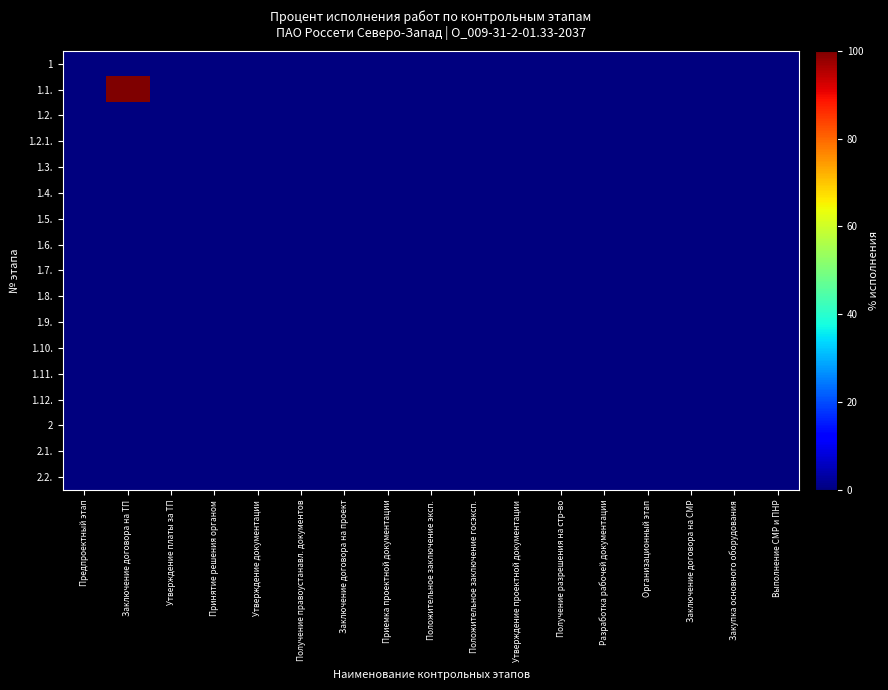

Reading right to left, extract all data points from this chart.

1: Выполнение СМР и ПНР=0	Закупка основного оборудования=0	Заключение договора на СМР=0	Организационный этап=0	Разработка рабочей документации=0	Получение разрешения на стр-во=0	Утверждение проектной документации=0	Положительное заключение госэксп.=0	Положительное заключение эксп.=0	Приемка проектной документации=0	Заключение договора на проект=0	Получение правоустанавл. документов=0	Утверждение документации=0	Принятие решения органом=0	Утверждение платы за ТП=0	Заключение договора на ТП=0	Предпроектный этап=0
1.1.: Выполнение СМР и ПНР=0	Закупка основного оборудования=0	Заключение договора на СМР=0	Организационный этап=0	Разработка рабочей документации=0	Получение разрешения на стр-во=0	Утверждение проектной документации=0	Положительное заключение госэксп.=0	Положительное заключение эксп.=0	Приемка проектной документации=0	Заключение договора на проект=0	Получение правоустанавл. документов=0	Утверждение документации=0	Принятие решения органом=0	Утверждение платы за ТП=0	Заключение договора на ТП=100	Предпроектный этап=0
1.2.: Выполнение СМР и ПНР=0	Закупка основного оборудования=0	Заключение договора на СМР=0	Организационный этап=0	Разработка рабочей документации=0	Получение разрешения на стр-во=0	Утверждение проектной документации=0	Положительное заключение госэксп.=0	Положительное заключение эксп.=0	Приемка проектной документации=0	Заключение договора на проект=0	Получение правоустанавл. документов=0	Утверждение документации=0	Принятие решения органом=0	Утверждение платы за ТП=0	Заключение договора на ТП=0	Предпроектный этап=0
1.2.1.: Выполнение СМР и ПНР=0	Закупка основного оборудования=0	Заключение договора на СМР=0	Организационный этап=0	Разработка рабочей документации=0	Получение разрешения на стр-во=0	Утверждение проектной документации=0	Положительное заключение госэксп.=0	Положительное заключение эксп.=0	Приемка проектной документации=0	Заключение договора на проект=0	Получение правоустанавл. документов=0	Утверждение документации=0	Принятие решения органом=0	Утверждение платы за ТП=0	Заключение договора на ТП=0	Предпроектный этап=0
1.3.: Выполнение СМР и ПНР=0	Закупка основного оборудования=0	Заключение договора на СМР=0	Организационный этап=0	Разработка рабочей документации=0	Получение разрешения на стр-во=0	Утверждение проектной документации=0	Положительное заключение госэксп.=0	Положительное заключение эксп.=0	Приемка проектной документации=0	Заключение договора на проект=0	Получение правоустанавл. документов=0	Утверждение документации=0	Принятие решения органом=0	Утверждение платы за ТП=0	Заключение договора на ТП=0	Предпроектный этап=0
1.4.: Выполнение СМР и ПНР=0	Закупка основного оборудования=0	Заключение договора на СМР=0	Организационный этап=0	Разработка рабочей документации=0	Получение разрешения на стр-во=0	Утверждение проектной документации=0	Положительное заключение госэксп.=0	Положительное заключение эксп.=0	Приемка проектной документации=0	Заключение договора на проект=0	Получение правоустанавл. документов=0	Утверждение документации=0	Принятие решения органом=0	Утверждение платы за ТП=0	Заключение договора на ТП=0	Предпроектный этап=0
1.5.: Выполнение СМР и ПНР=0	Закупка основного оборудования=0	Заключение договора на СМР=0	Организационный этап=0	Разработка рабочей документации=0	Получение разрешения на стр-во=0	Утверждение проектной документации=0	Положительное заключение госэксп.=0	Положительное заключение эксп.=0	Приемка проектной документации=0	Заключение договора на проект=0	Получение правоустанавл. документов=0	Утверждение документации=0	Принятие решения органом=0	Утверждение платы за ТП=0	Заключение договора на ТП=0	Предпроектный этап=0
1.6.: Выполнение СМР и ПНР=0	Закупка основного оборудования=0	Заключение договора на СМР=0	Организационный этап=0	Разработка рабочей документации=0	Получение разрешения на стр-во=0	Утверждение проектной документации=0	Положительное заключение госэксп.=0	Положительное заключение эксп.=0	Приемка проектной документации=0	Заключение договора на проект=0	Получение правоустанавл. документов=0	Утверждение документации=0	Принятие решения органом=0	Утверждение платы за ТП=0	Заключение договора на ТП=0	Предпроектный этап=0
1.7.: Выполнение СМР и ПНР=0	Закупка основного оборудования=0	Заключение договора на СМР=0	Организационный этап=0	Разработка рабочей документации=0	Получение разрешения на стр-во=0	Утверждение проектной документации=0	Положительное заключение госэксп.=0	Положительное заключение эксп.=0	Приемка проектной документации=0	Заключение договора на проект=0	Получение правоустанавл. документов=0	Утверждение документации=0	Принятие решения органом=0	Утверждение платы за ТП=0	Заключение договора на ТП=0	Предпроектный этап=0
1.8.: Выполнение СМР и ПНР=0	Закупка основного оборудования=0	Заключение договора на СМР=0	Организационный этап=0	Разработка рабочей документации=0	Получение разрешения на стр-во=0	Утверждение проектной документации=0	Положительное заключение госэксп.=0	Положительное заключение эксп.=0	Приемка проектной документации=0	Заключение договора на проект=0	Получение правоустанавл. документов=0	Утверждение документации=0	Принятие решения органом=0	Утверждение платы за ТП=0	Заключение договора на ТП=0	Предпроектный этап=0
1.9.: Выполнение СМР и ПНР=0	Закупка основного оборудования=0	Заключение договора на СМР=0	Организационный этап=0	Разработка рабочей документации=0	Получение разрешения на стр-во=0	Утверждение проектной документации=0	Положительное заключение госэксп.=0	Положительное заключение эксп.=0	Приемка проектной документации=0	Заключение договора на проект=0	Получение правоустанавл. документов=0	Утверждение документации=0	Принятие решения органом=0	Утверждение платы за ТП=0	Заключение договора на ТП=0	Предпроектный этап=0
1.10.: Выполнение СМР и ПНР=0	Закупка основного оборудования=0	Заключение договора на СМР=0	Организационный этап=0	Разработка рабочей документации=0	Получение разрешения на стр-во=0	Утверждение проектной документации=0	Положительное заключение госэксп.=0	Положительное заключение эксп.=0	Приемка проектной документации=0	Заключение договора на проект=0	Получение правоустанавл. документов=0	Утверждение документации=0	Принятие решения органом=0	Утверждение платы за ТП=0	Заключение договора на ТП=0	Предпроектный этап=0
1.11.: Выполнение СМР и ПНР=0	Закупка основного оборудования=0	Заключение договора на СМР=0	Организационный этап=0	Разработка рабочей документации=0	Получение разрешения на стр-во=0	Утверждение проектной документации=0	Положительное заключение госэксп.=0	Положительное заключение эксп.=0	Приемка проектной документации=0	Заключение договора на проект=0	Получение правоустанавл. документов=0	Утверждение документации=0	Принятие решения органом=0	Утверждение платы за ТП=0	Заключение договора на ТП=0	Предпроектный этап=0
1.12.: Выполнение СМР и ПНР=0	Закупка основного оборудования=0	Заключение договора на СМР=0	Организационный этап=0	Разработка рабочей документации=0	Получение разрешения на стр-во=0	Утверждение проектной документации=0	Положительное заключение госэксп.=0	Положительное заключение эксп.=0	Приемка проектной документации=0	Заключение договора на проект=0	Получение правоустанавл. документов=0	Утверждение документации=0	Принятие решения органом=0	Утверждение платы за ТП=0	Заключение договора на ТП=0	Предпроектный этап=0
2: Выполнение СМР и ПНР=0	Закупка основного оборудования=0	Заключение договора на СМР=0	Организационный этап=0	Разработка рабочей документации=0	Получение разрешения на стр-во=0	Утверждение проектной документации=0	Положительное заключение госэксп.=0	Положительное заключение эксп.=0	Приемка проектной документации=0	Заключение договора на проект=0	Получение правоустанавл. документов=0	Утверждение документации=0	Принятие решения органом=0	Утверждение платы за ТП=0	Заключение договора на ТП=0	Предпроектный этап=0
2.1.: Выполнение СМР и ПНР=0	Закупка основного оборудования=0	Заключение договора на СМР=0	Организационный этап=0	Разработка рабочей документации=0	Получение разрешения на стр-во=0	Утверждение проектной документации=0	Положительное заключение госэксп.=0	Положительное заключение эксп.=0	Приемка проектной документации=0	Заключение договора на проект=0	Получение правоустанавл. документов=0	Утверждение документации=0	Принятие решения органом=0	Утверждение платы за ТП=0	Заключение договора на ТП=0	Предпроектный этап=0
2.2.: Выполнение СМР и ПНР=0	Закупка основного оборудования=0	Заключение договора на СМР=0	Организационный этап=0	Разработка рабочей документации=0	Получение разрешения на стр-во=0	Утверждение проектной документации=0	Положительное заключение госэксп.=0	Положительное заключение эксп.=0	Приемка проектной документации=0	Заключение договора на проект=0	Получение правоустанавл. документов=0	Утверждение документации=0	Принятие решения органом=0	Утверждение платы за ТП=0	Заключение договора на ТП=0	Предпроектный этап=0